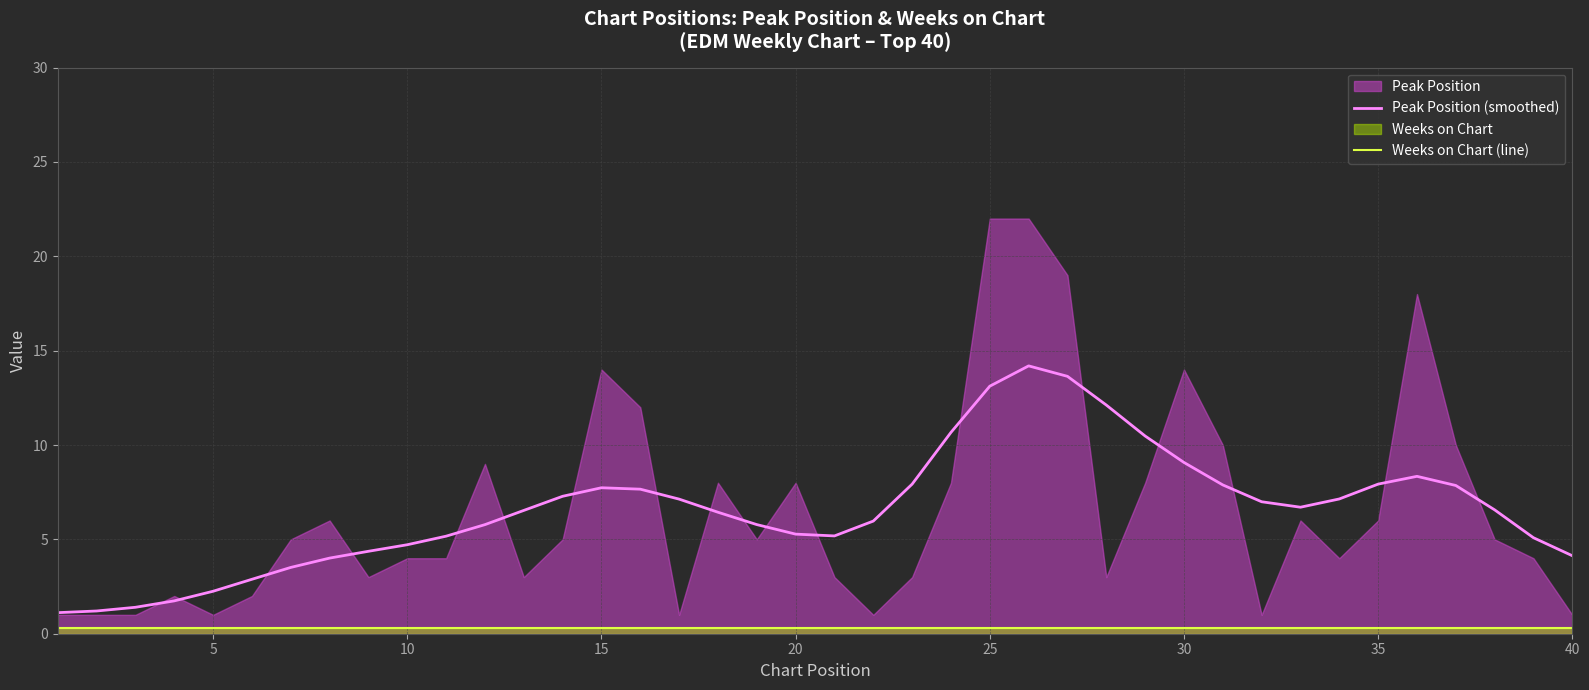

True or false: Peak Position (smoothed) and Weeks on Chart (line) intersect in this chart.

False